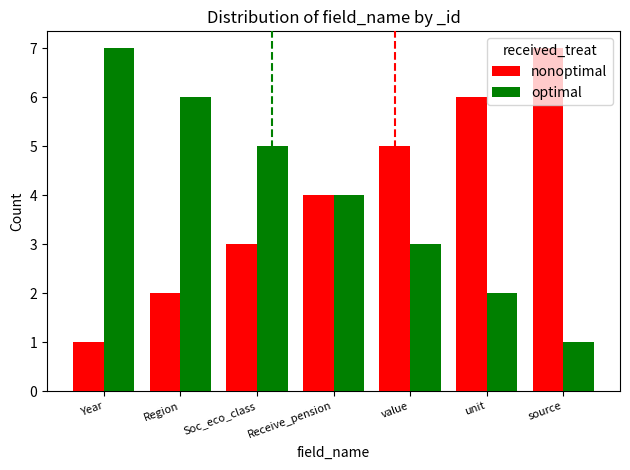

What is the average value of the nonoptimal series?

4